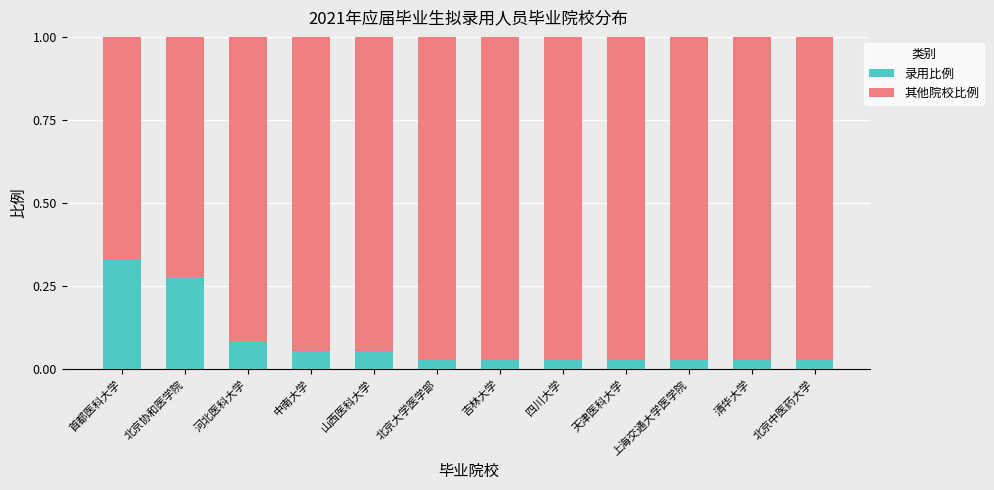

At which label does 录用比例 reach its peak?

首都医科大学